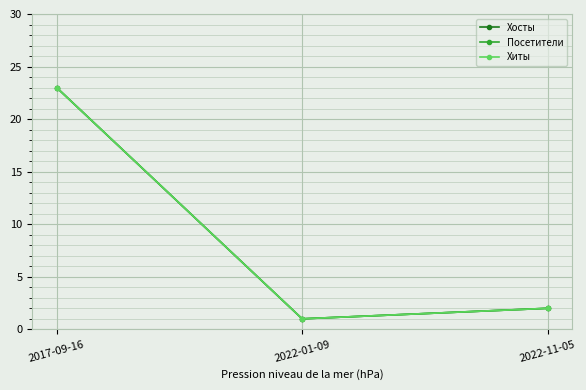

What is the difference between the Хосты values at 2022-11-05 and 2022-01-09?

1